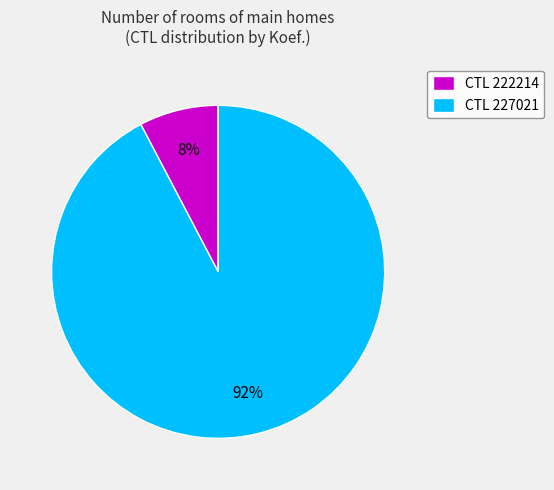

The CTL 227021 slice represents 78% of the pie. True or false?

False